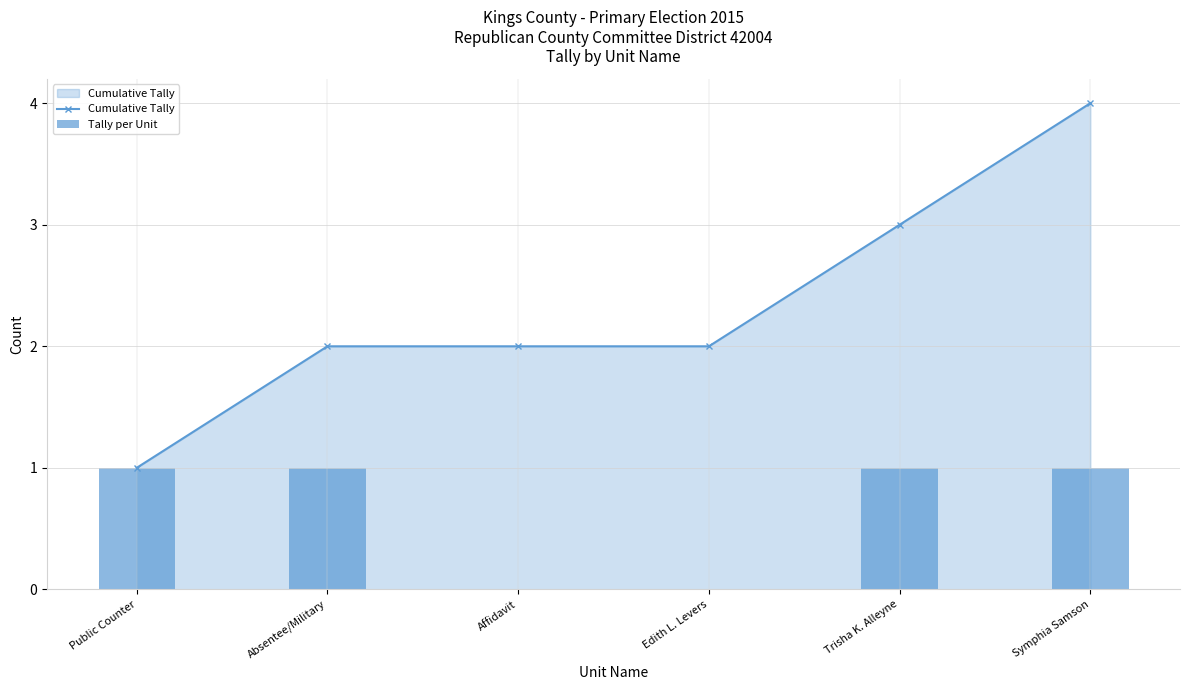

How many Cumulative Tally values are between 2 and 3?

4